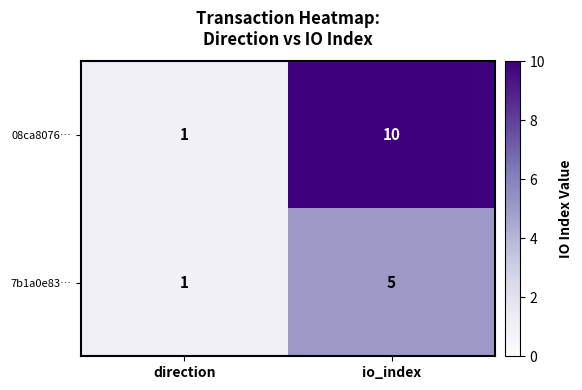

What is the difference between the maximum and minimum values in the 08ca8076… series?

9